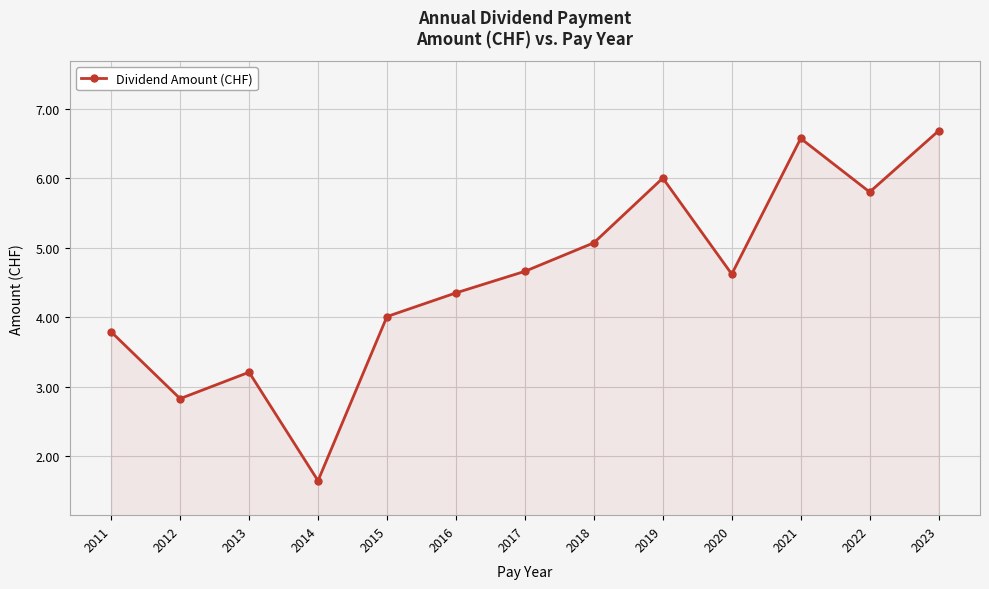

Approximately how many times larger is the value at 2015 compared to 2012?

1.4